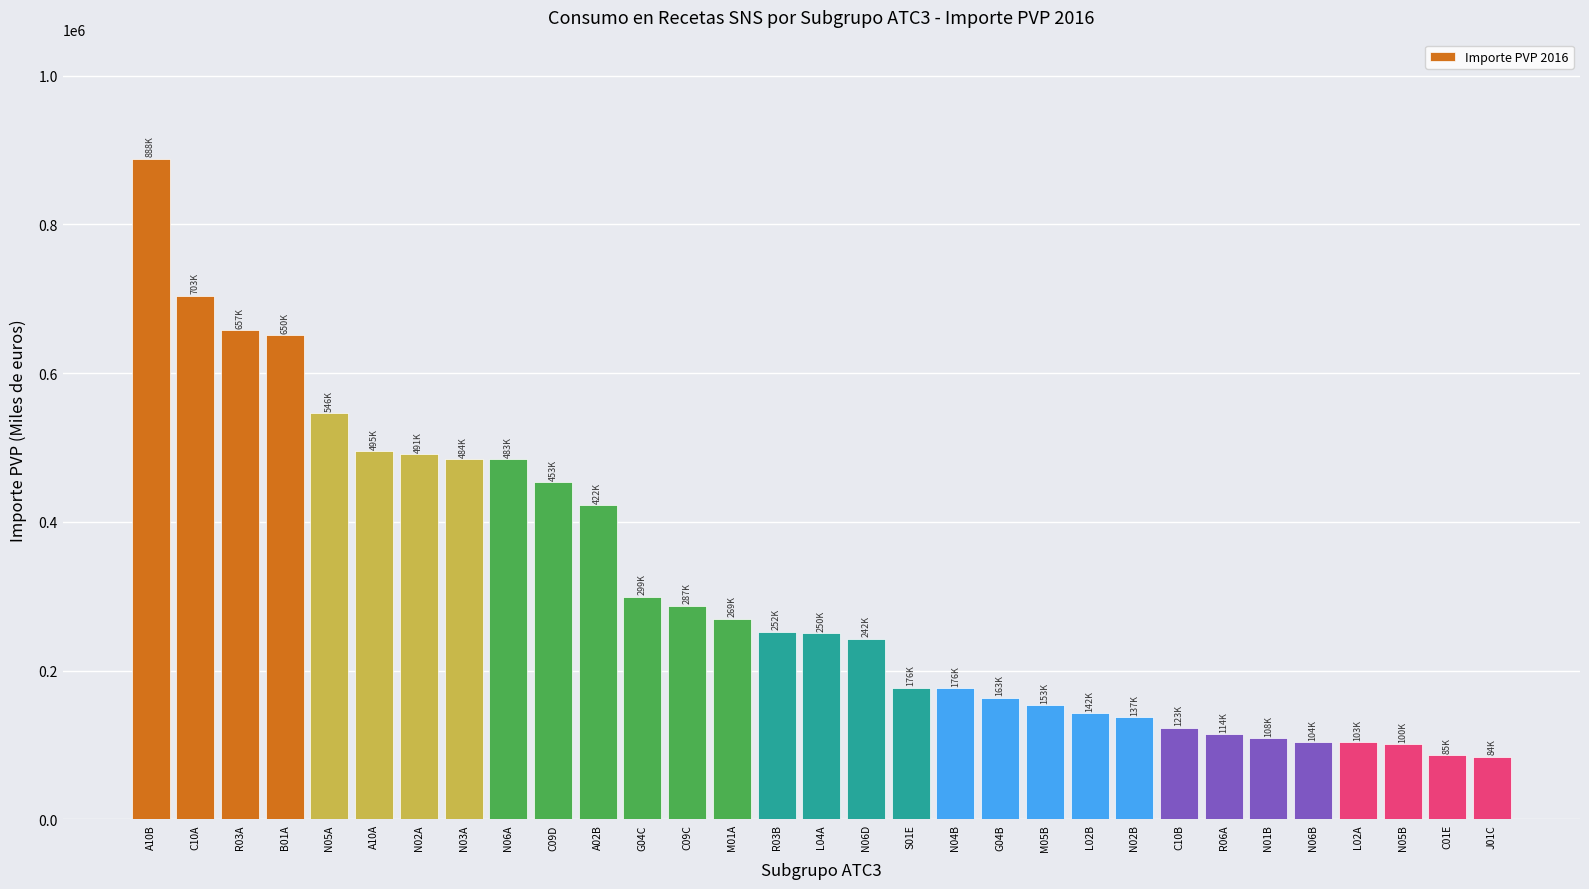

What is the minimum value shown in the chart?

84111.6